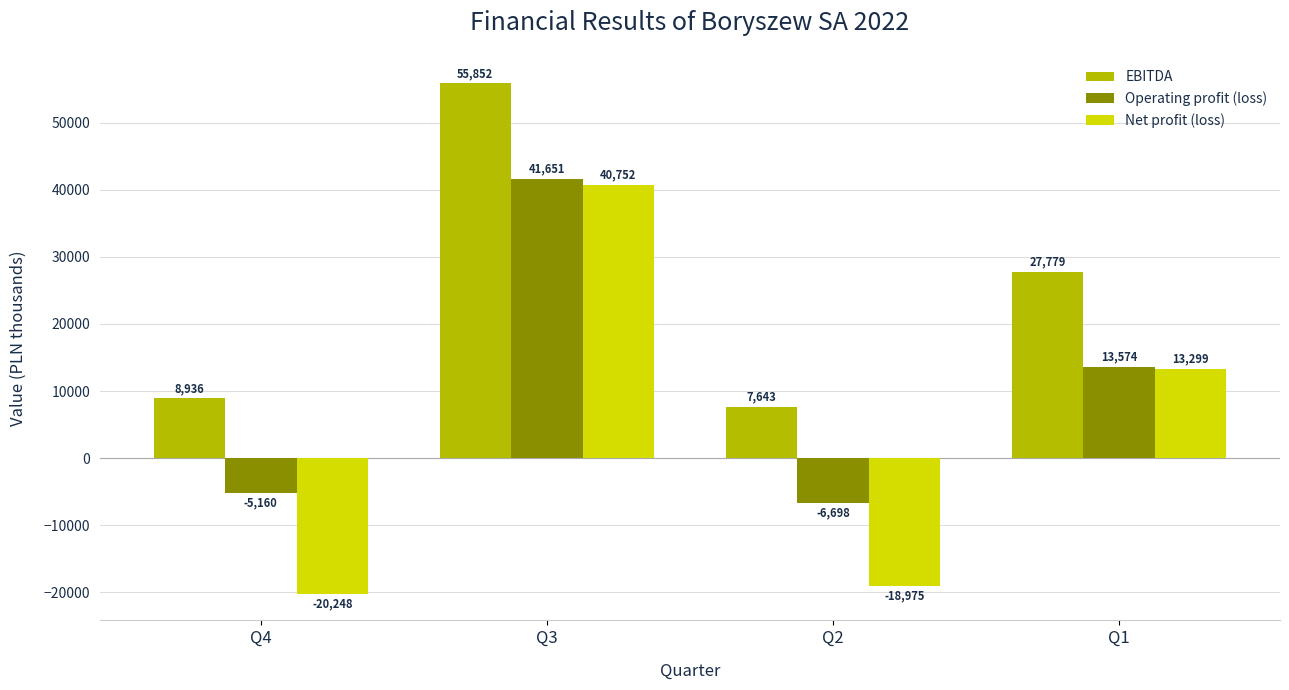

Which series has the largest total across all categories?

EBITDA